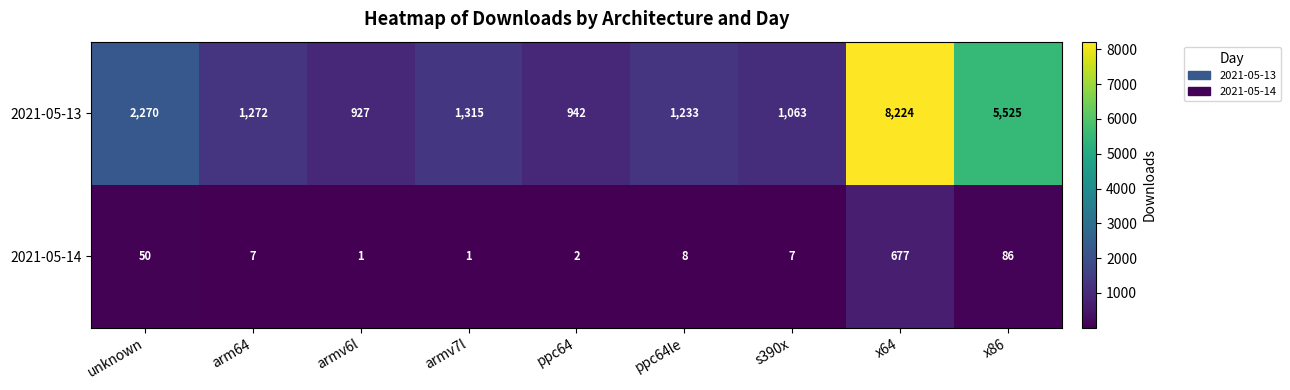

Count the number of categories in the chart.

9